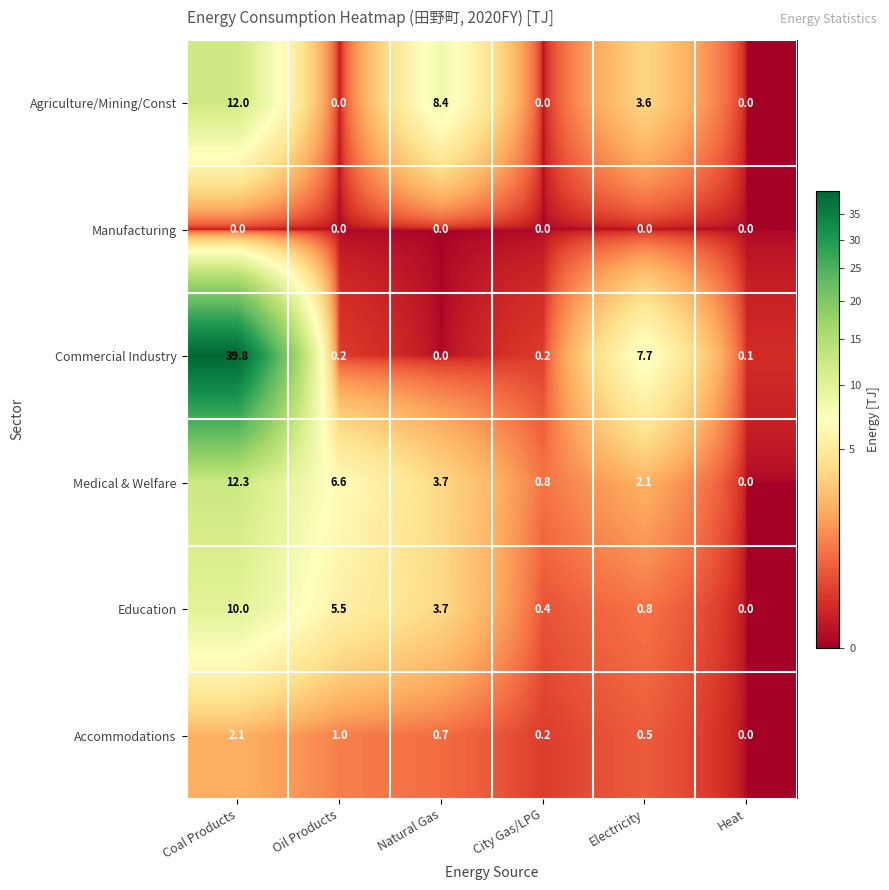

At which category is the sum across all series the highest?

Coal Products